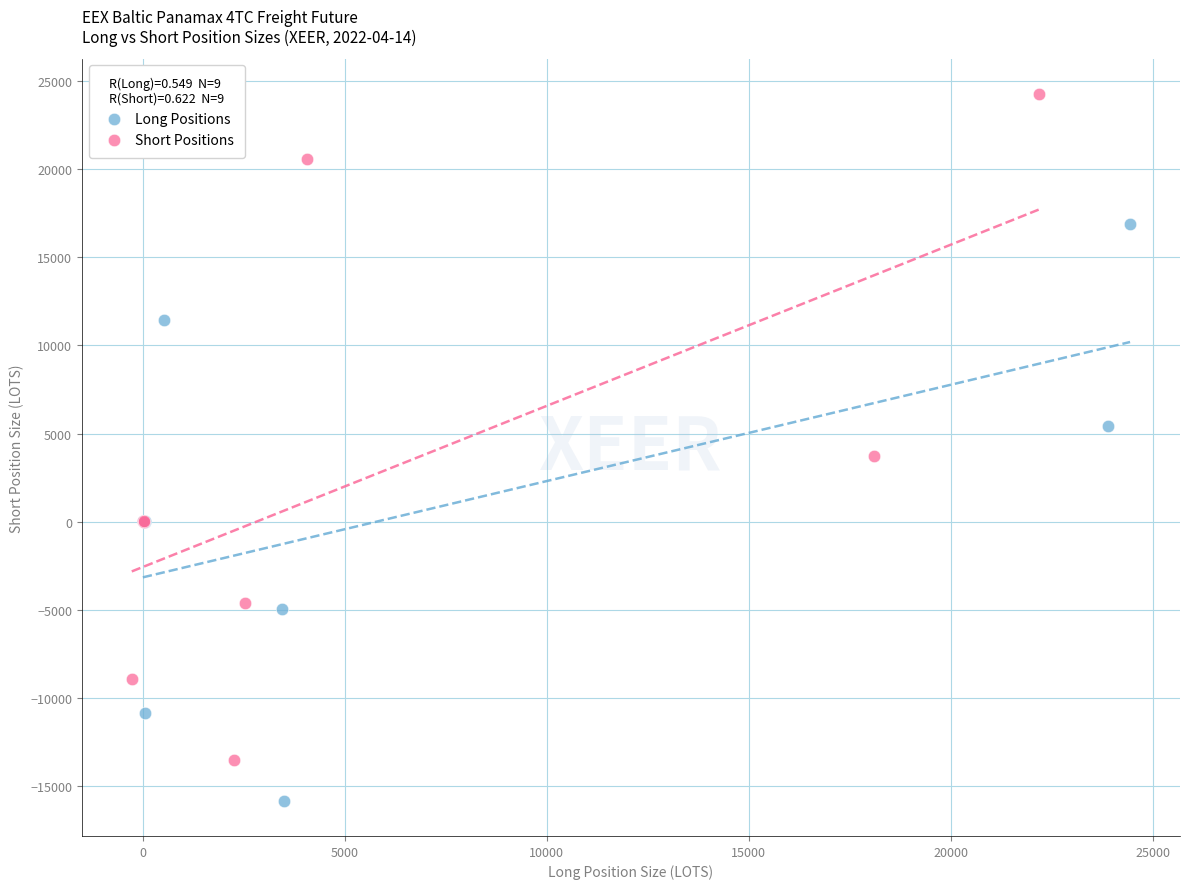

Which series has the widest spread of Y values?

Short Positions